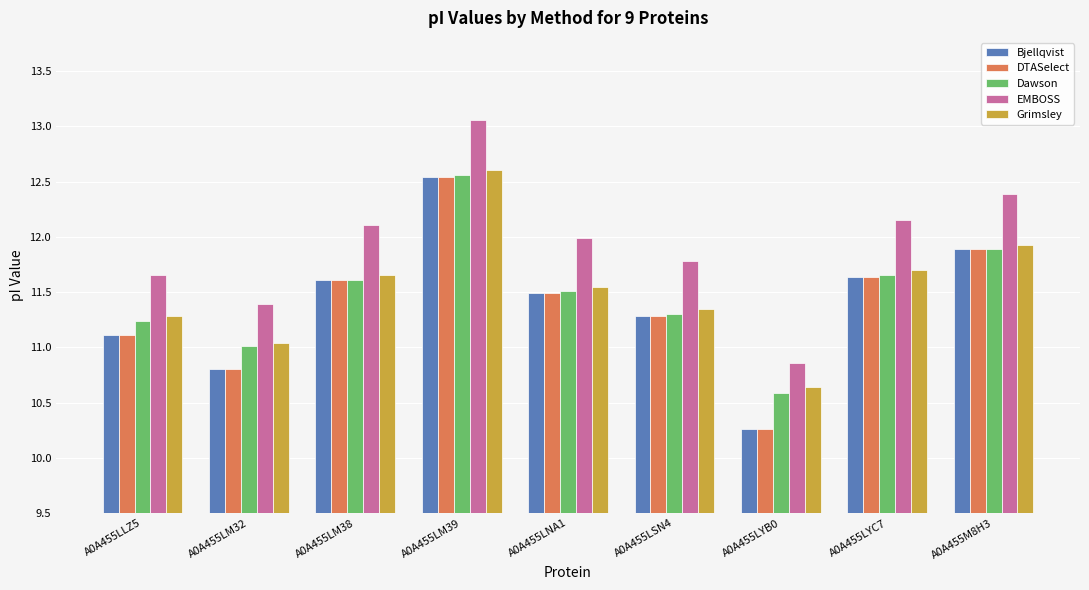

At which label does Bjellqvist reach its minimum?

A0A455LYB0